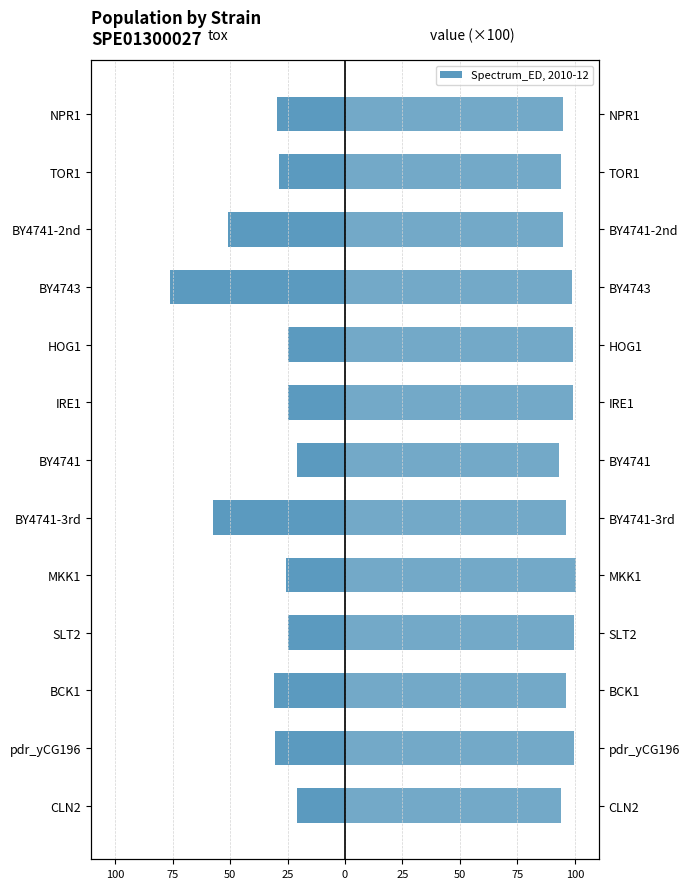

At pdr_yCG196, list the series in order from smallest to largest.

tox, value